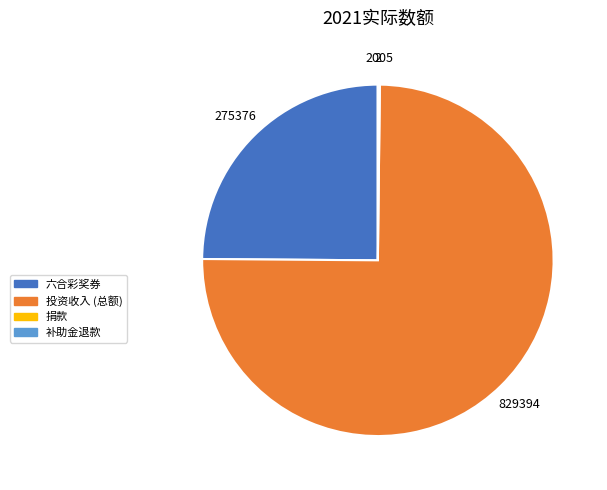

Which category has the biggest portion of the pie?

投资收入 (总额)